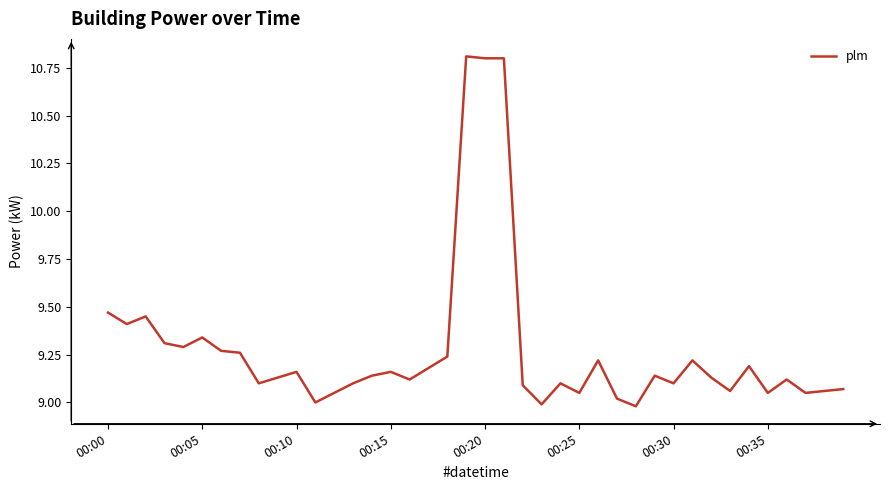

Does the chart display data point markers on the line(s)?

No